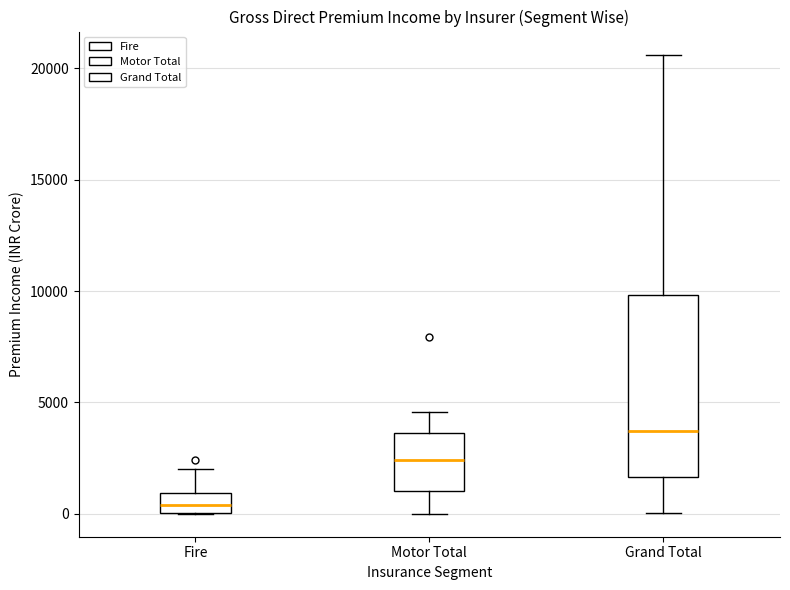

Reading left to right, transcribe this box plot: for each box, give where its median line is, the range the box spans, and where its two whiskers end, as read against the y-axis. The values are not printed on the chart, so give them approximately, as read against the axis.

Fire: median 500, box 0 to 1000, whiskers 0 to 2000
Motor Total: median 2500, box 1000 to 3500, whiskers 0 to 4500
Grand Total: median 3500, box 1500 to 10000, whiskers 0 to 20500